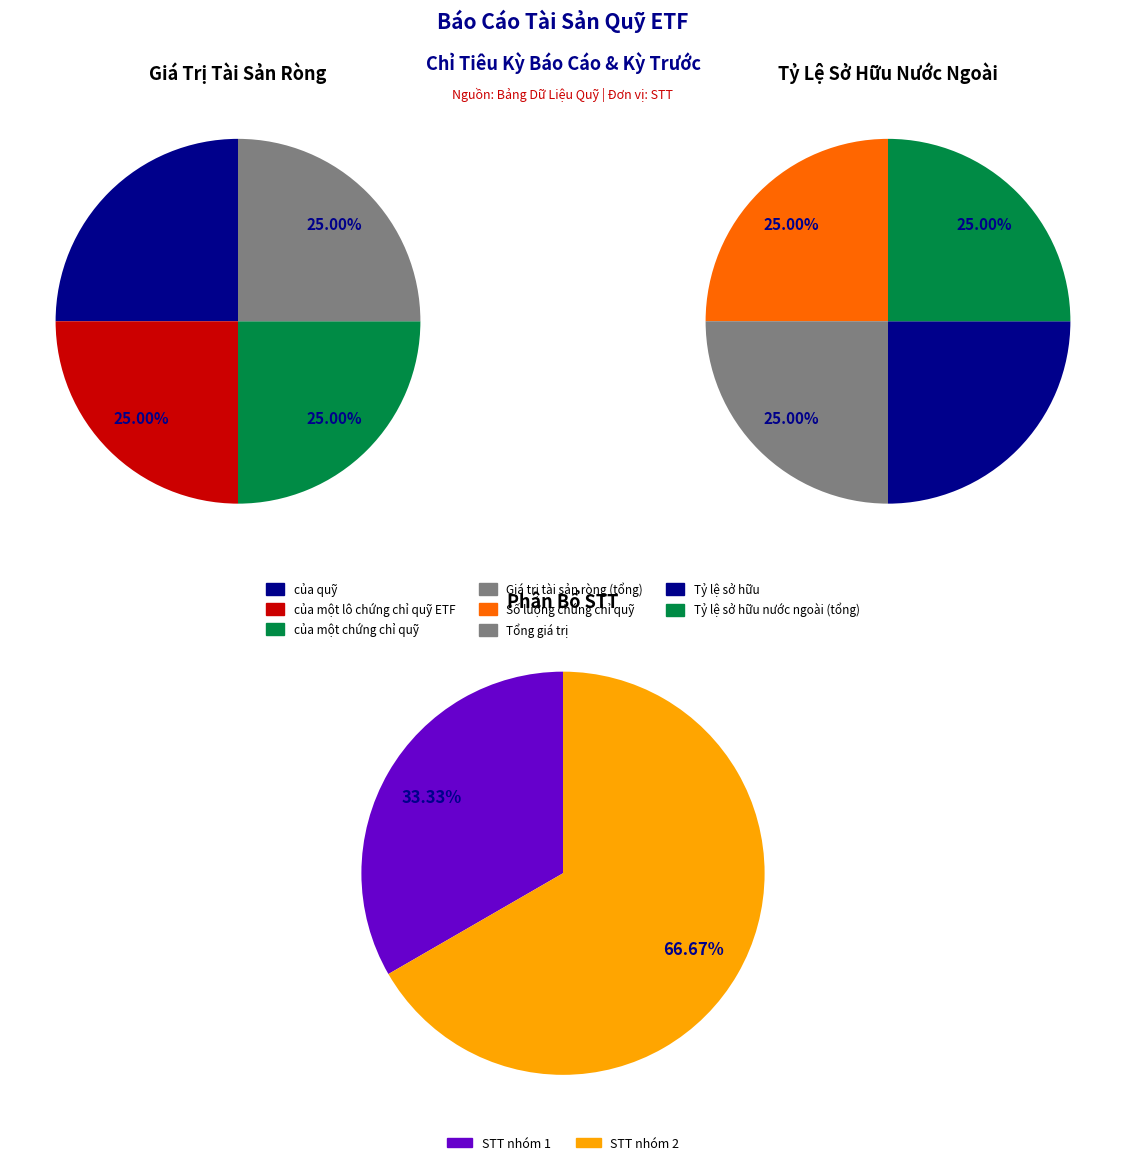

Does 0 account for over 50% of the chart?

No